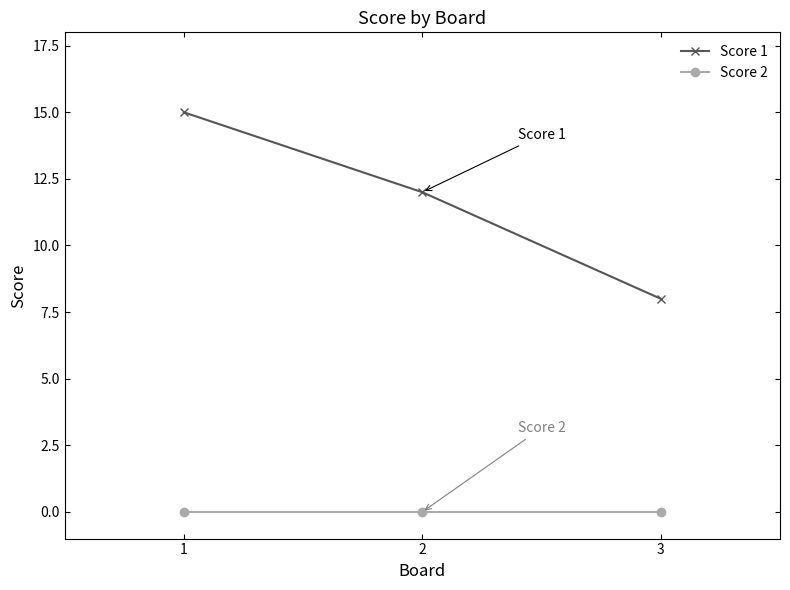

Which series changed the most between 1 and 2?

Score 1